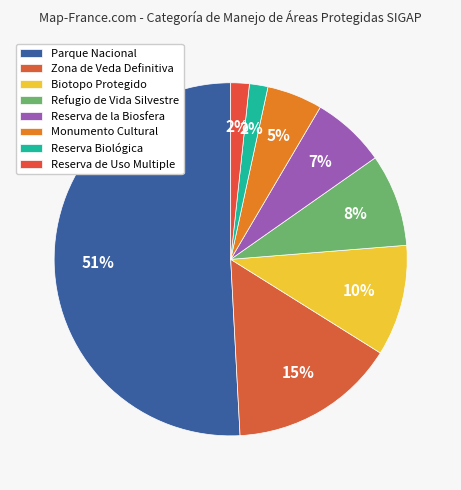

Does any single category account for the majority?

Yes